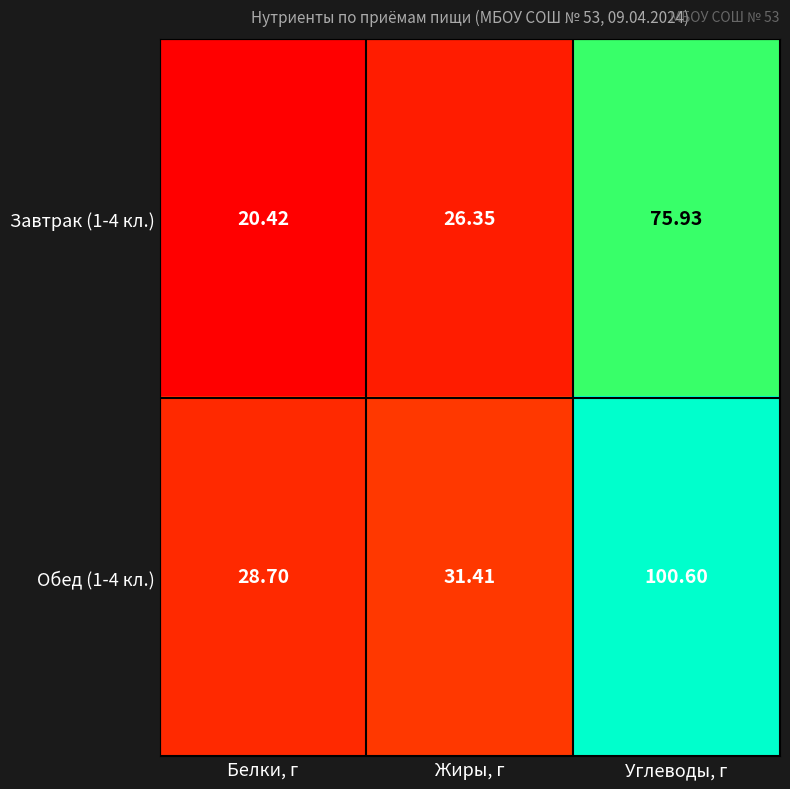

Rank the categories by Обед (1-4 кл.) value from highest to lowest.

Углеводы, г, Жиры, г, Белки, г